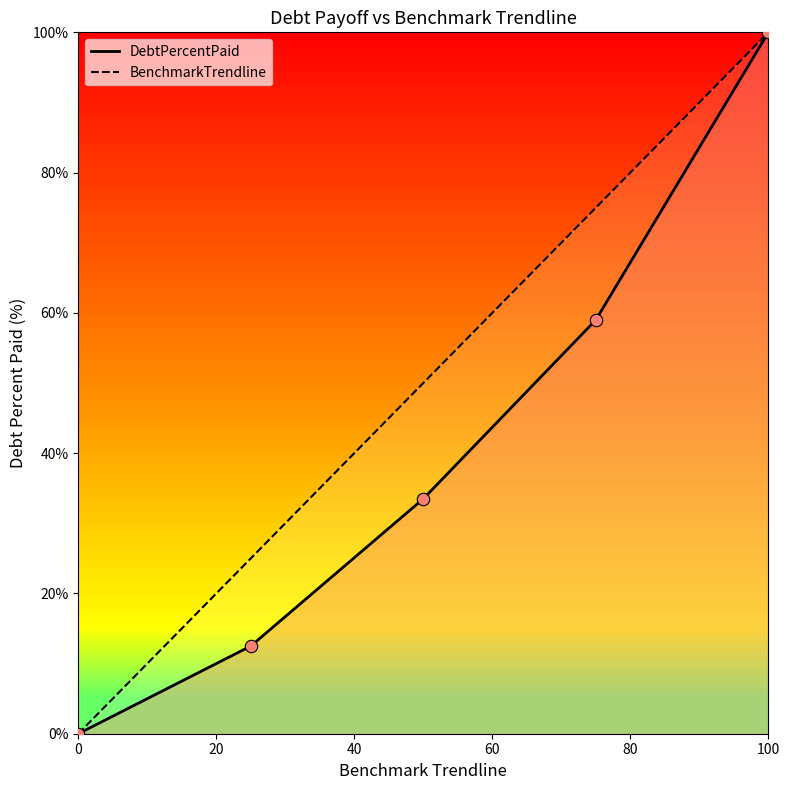

What are all the series names shown in the legend?

DebtPercentPaid, BenchmarkTrendline